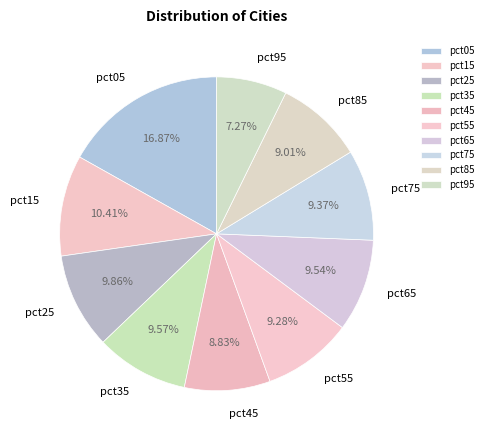

What percentage is the pct95 slice, to the nearest percent?

7%